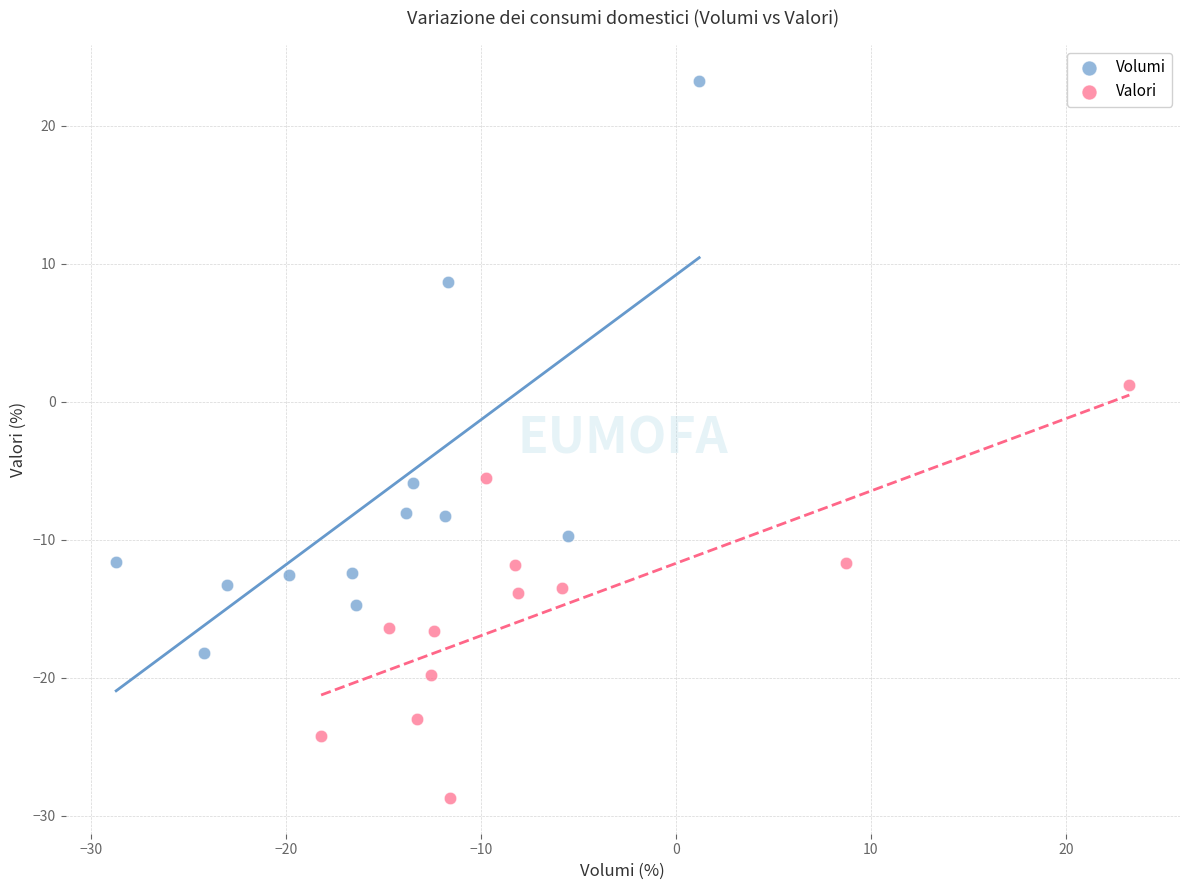

Which series contains the highest Y value?

Volumi